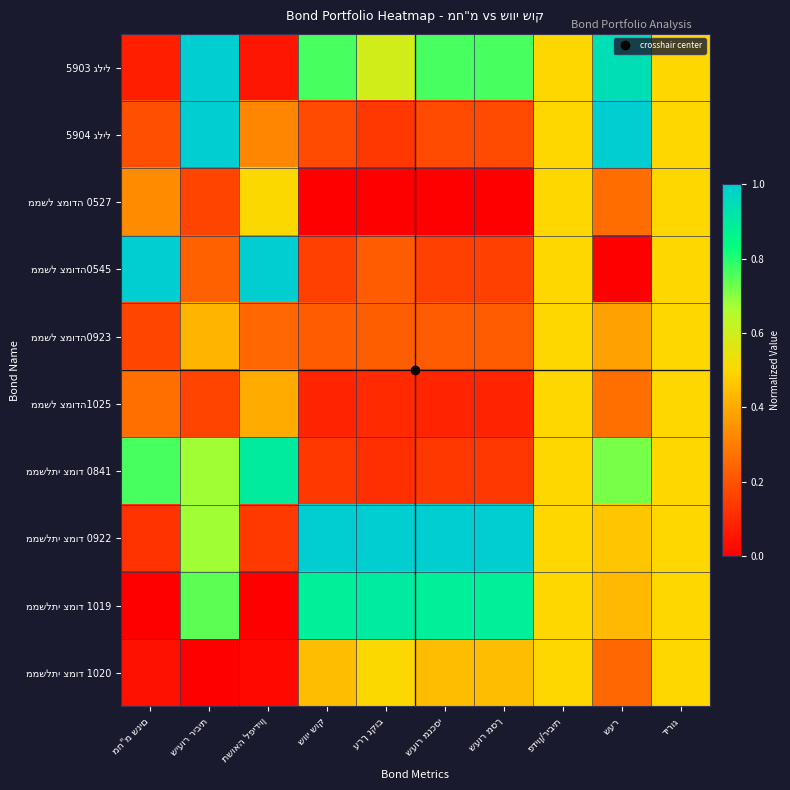

Which category has the highest value across all series?

שיעור ריבית